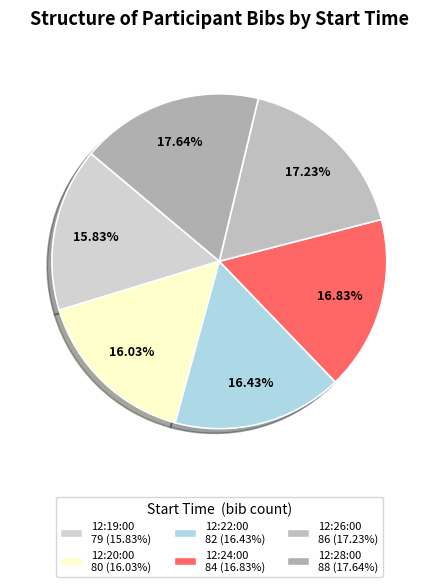

True or false: 12:22:00 accounts for 26% of the total.

False